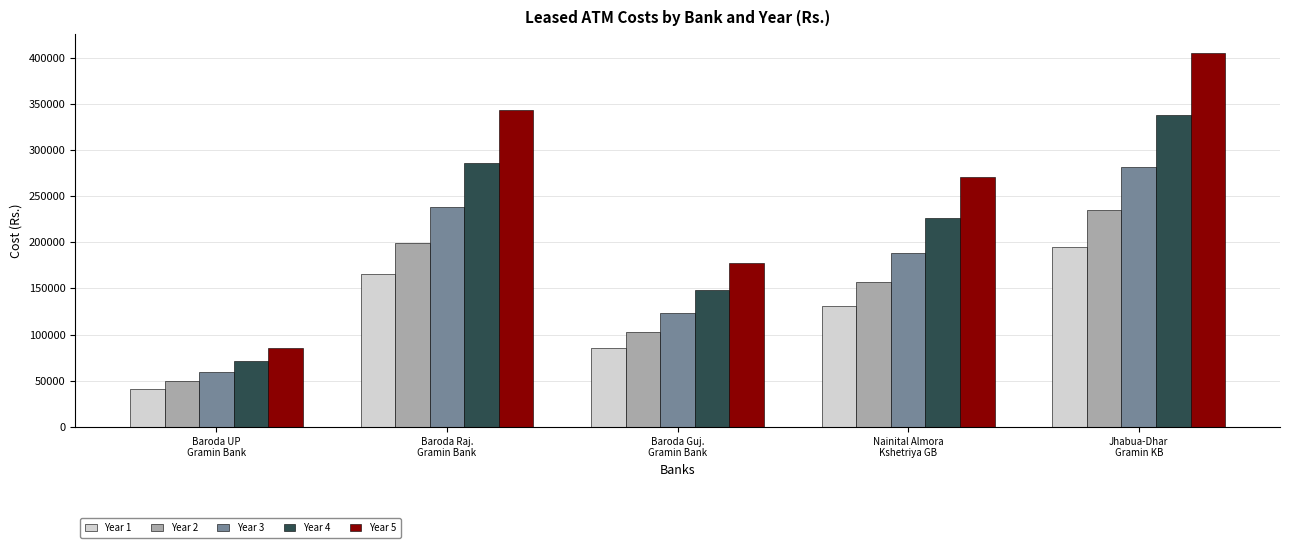

How many bars are there in each group?

5